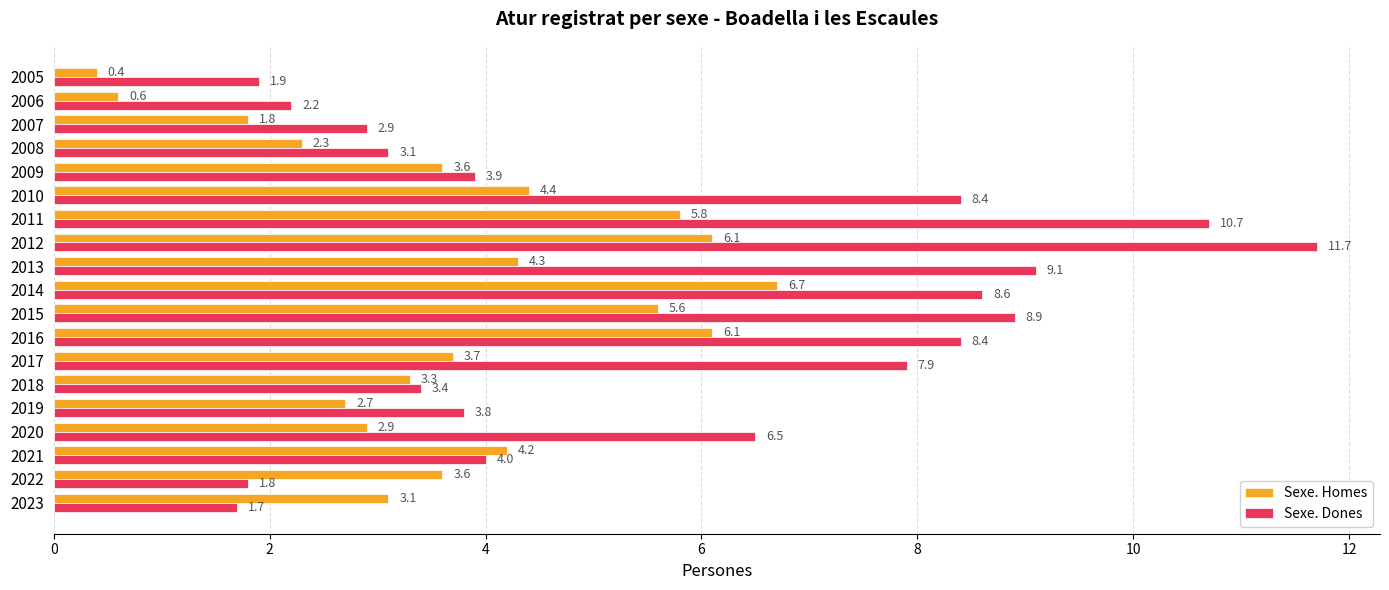

List the series in order of their peak value, highest first.

Sexe. Dones, Sexe. Homes